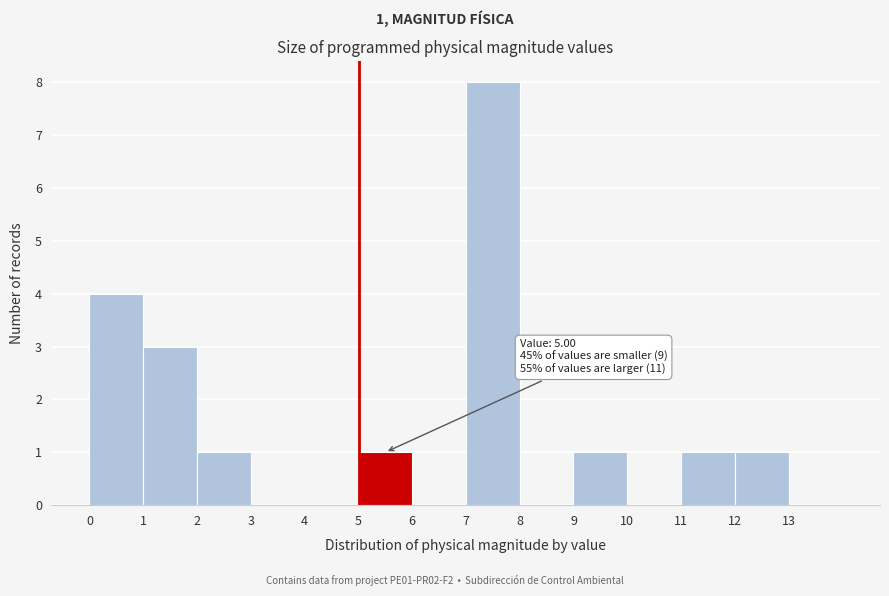

Which range on the x-axis has the tallest bar?

7 to 8